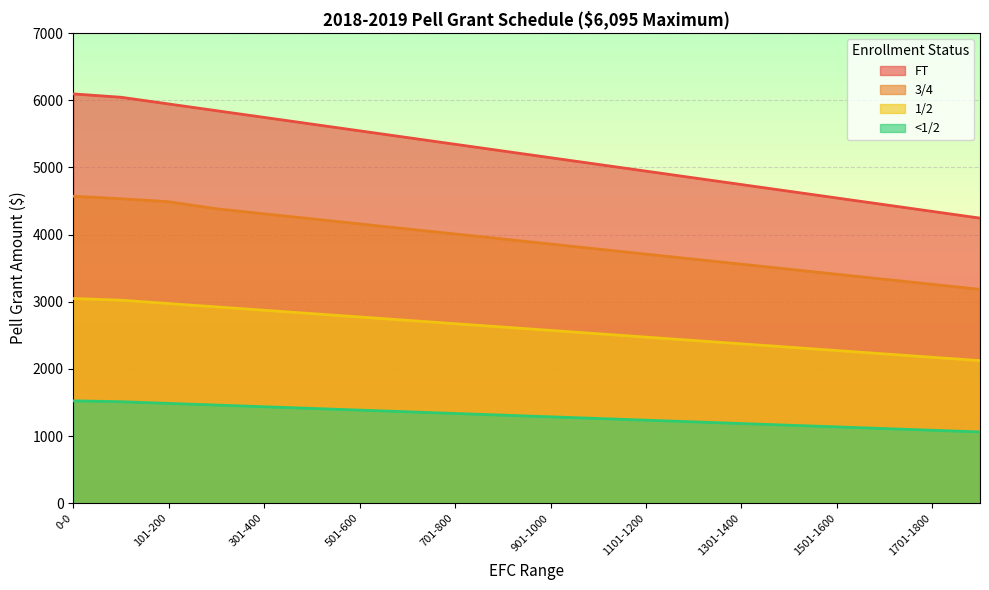

What is the label of the 3rd point from the right?

1601-1700